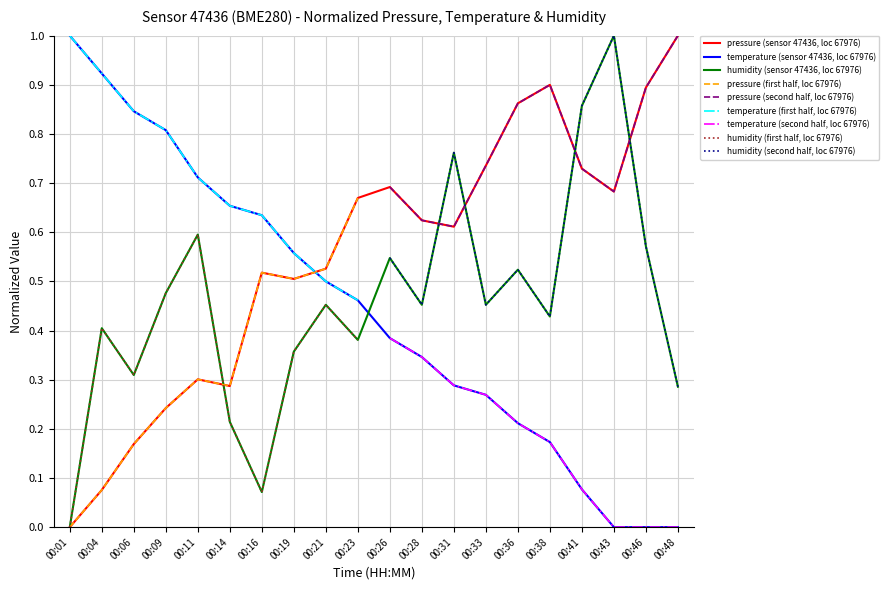

In humidity, how many points are lower than both neighbors (excluding endpoints)?

6